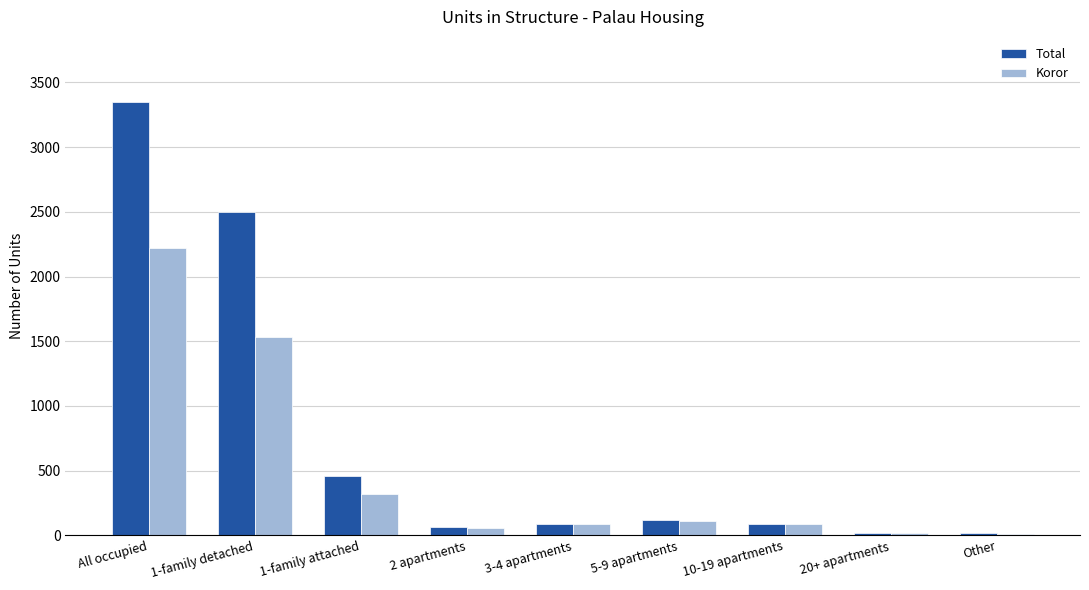

What is the highest value of the Koror series?

2219